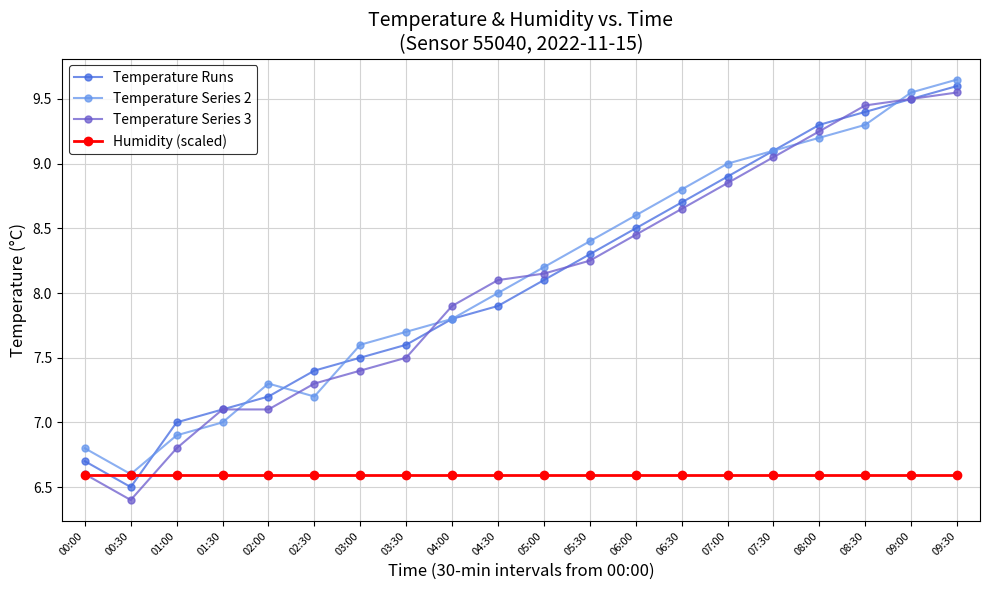

Is it true that Temperature Series 2 equals 9.5 at 01:00?

False